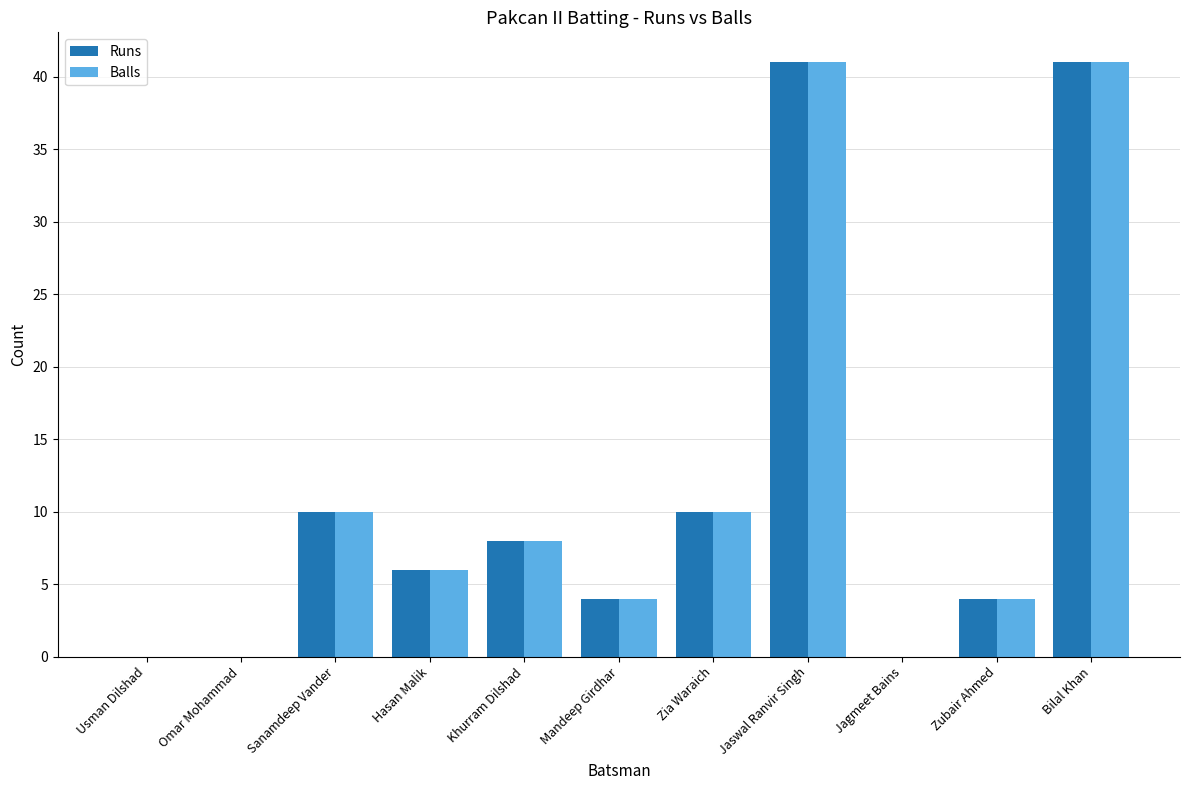

What is the maximum value for Balls?

41